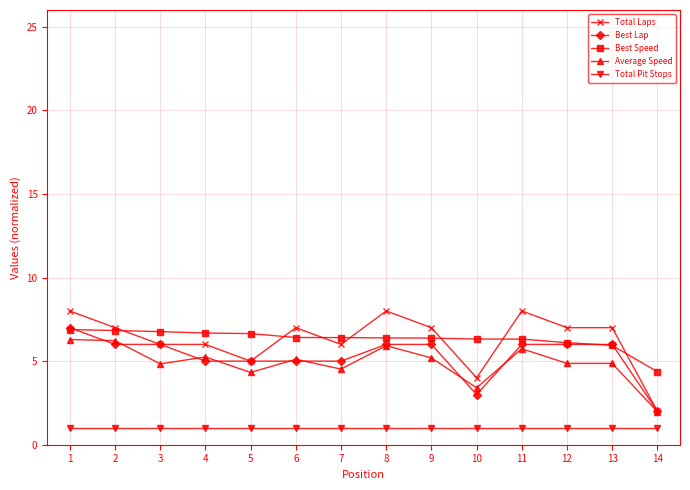

Is the value of Best Speed at 1 greater than the value of Best Lap at 7?

Yes